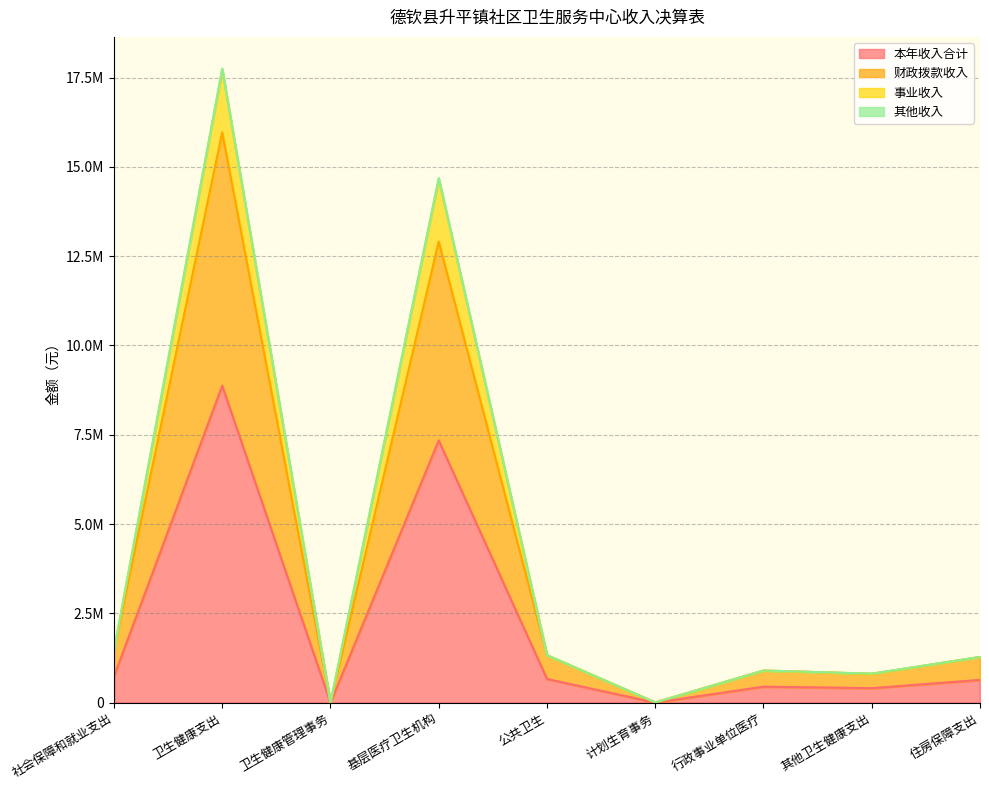

What is the label of the 9th point from the right?

社会保障和就业支出